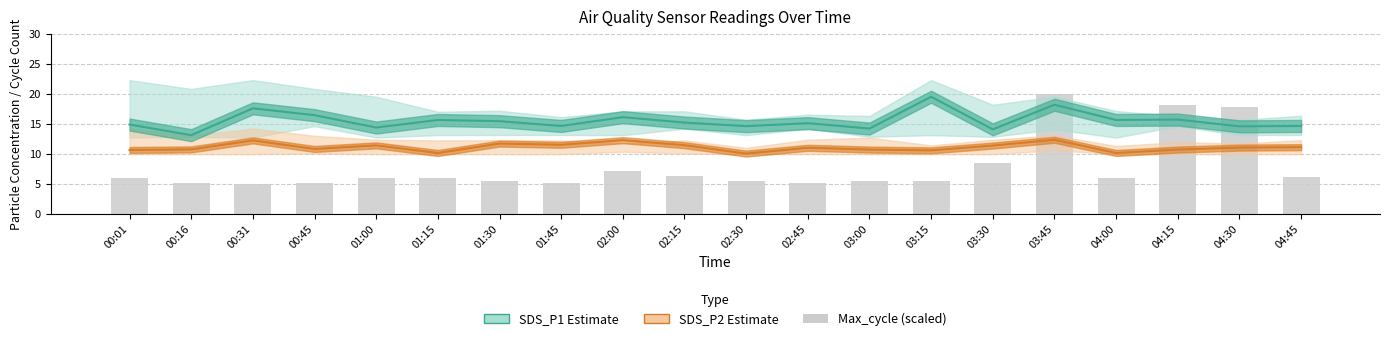

What is the difference between the second highest and second lowest values in the SDS_P2 series?

2.1